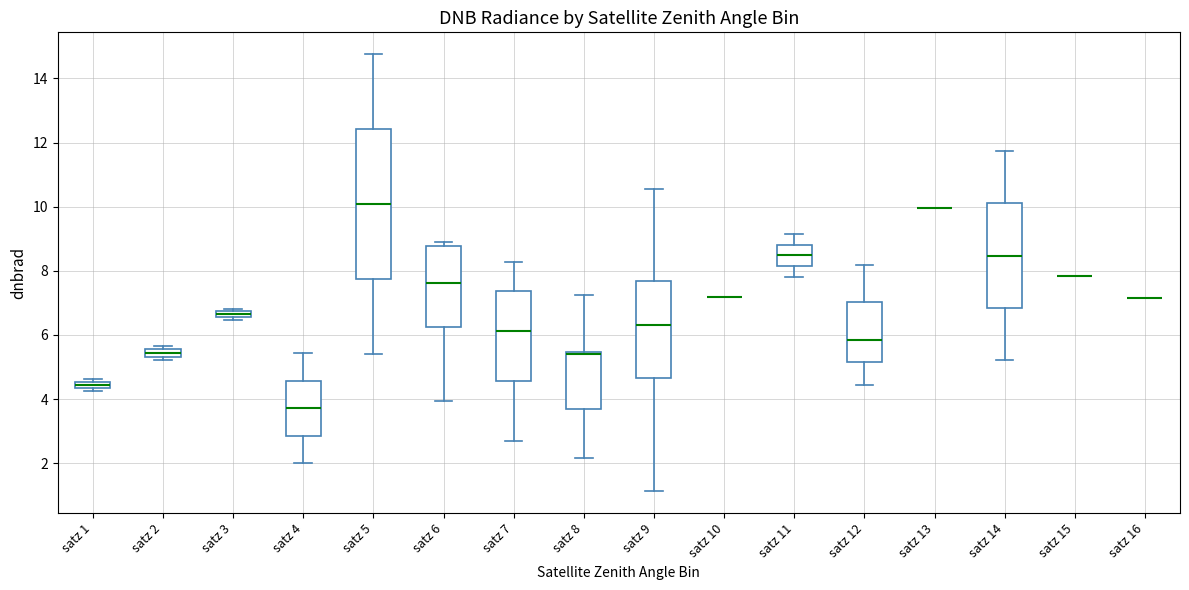

Where does the lower whisker of the box for satz 7 end on the y-axis? The values are not printed on the chart, so give them approximately, as read against the axis.

2.6